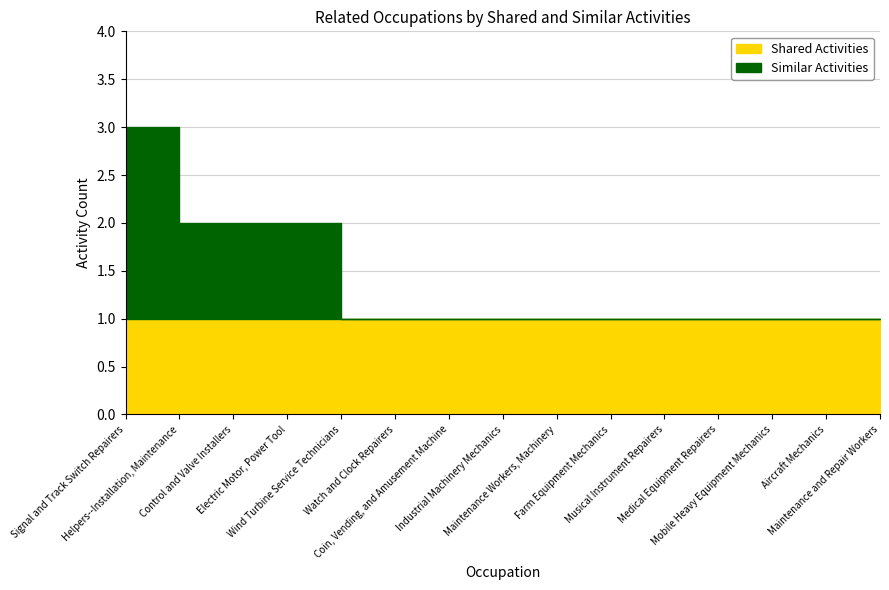

How many categories are shown in the chart?

15